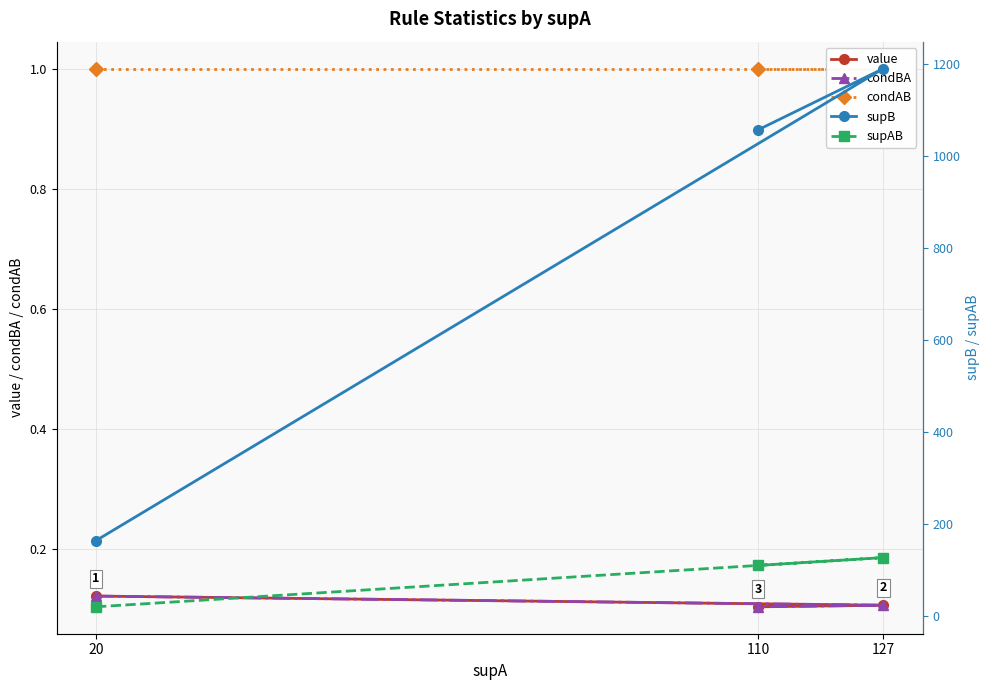

Between 110 and 20, which is larger?

20